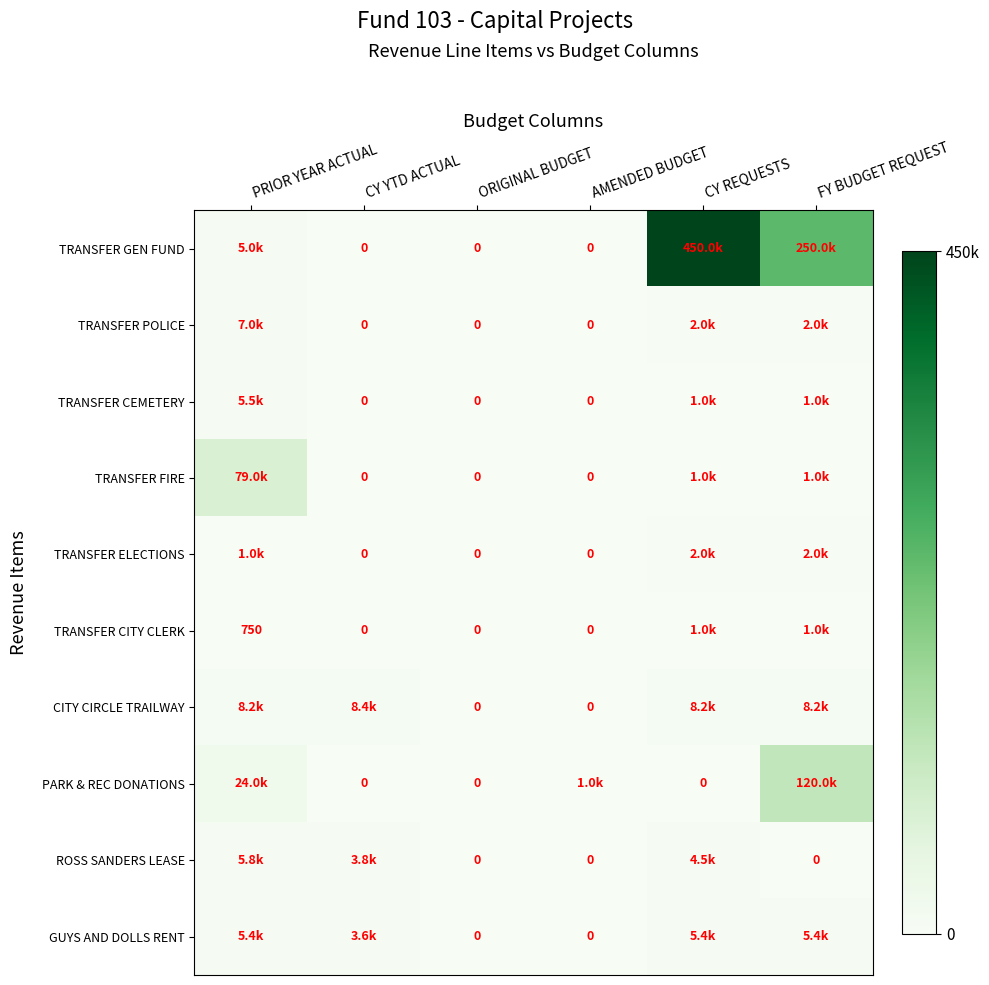

How many series are shown in this chart?

10